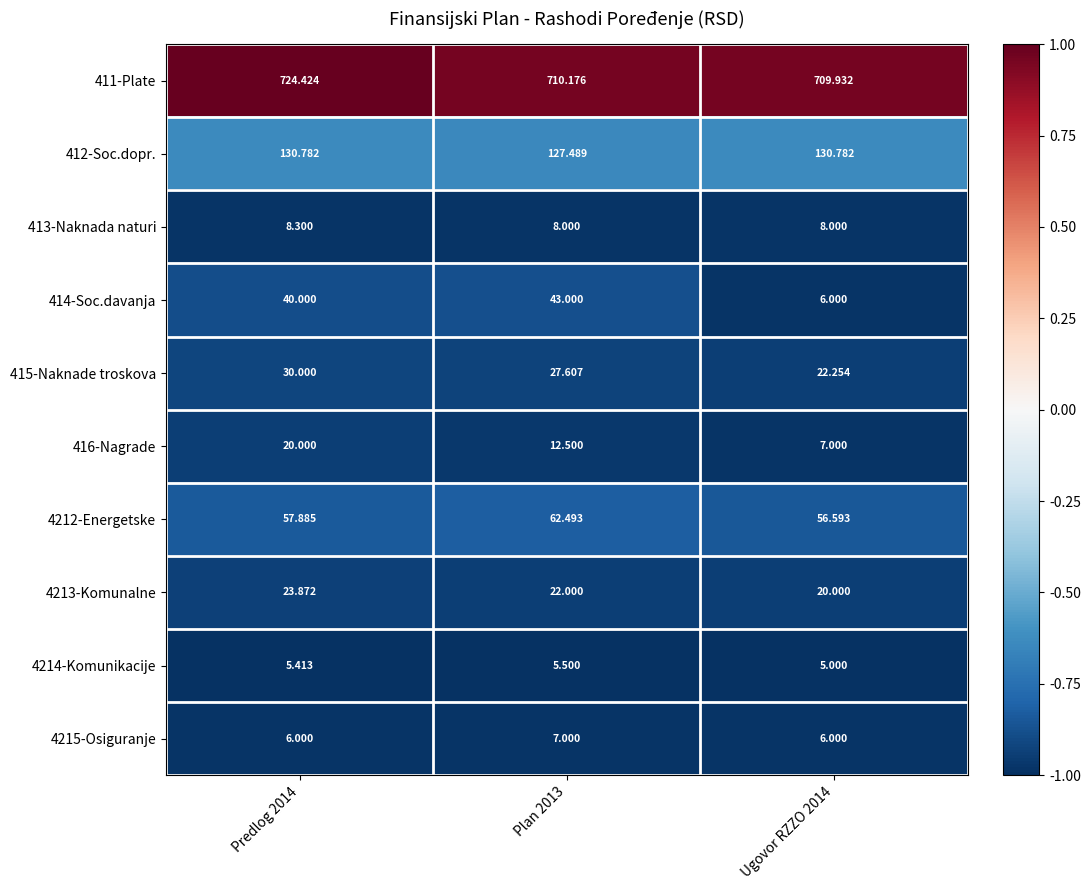

Is the value of 4214-Komunikacije at Plan 2013 greater than the value of 414-Soc.davanja at Ugovor RZZO 2014?

No